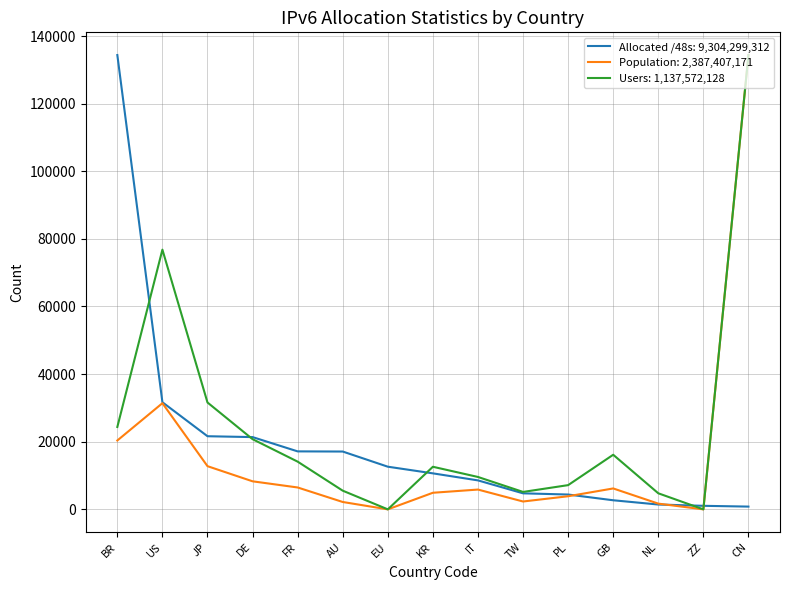

At how many categories does at least one series exceed 93290?

2